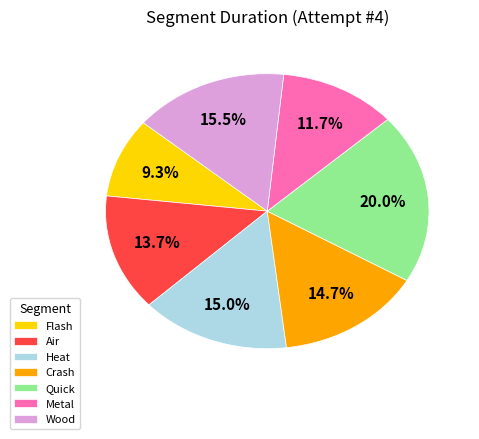

Is there any slice that represents more than half of the pie?

No